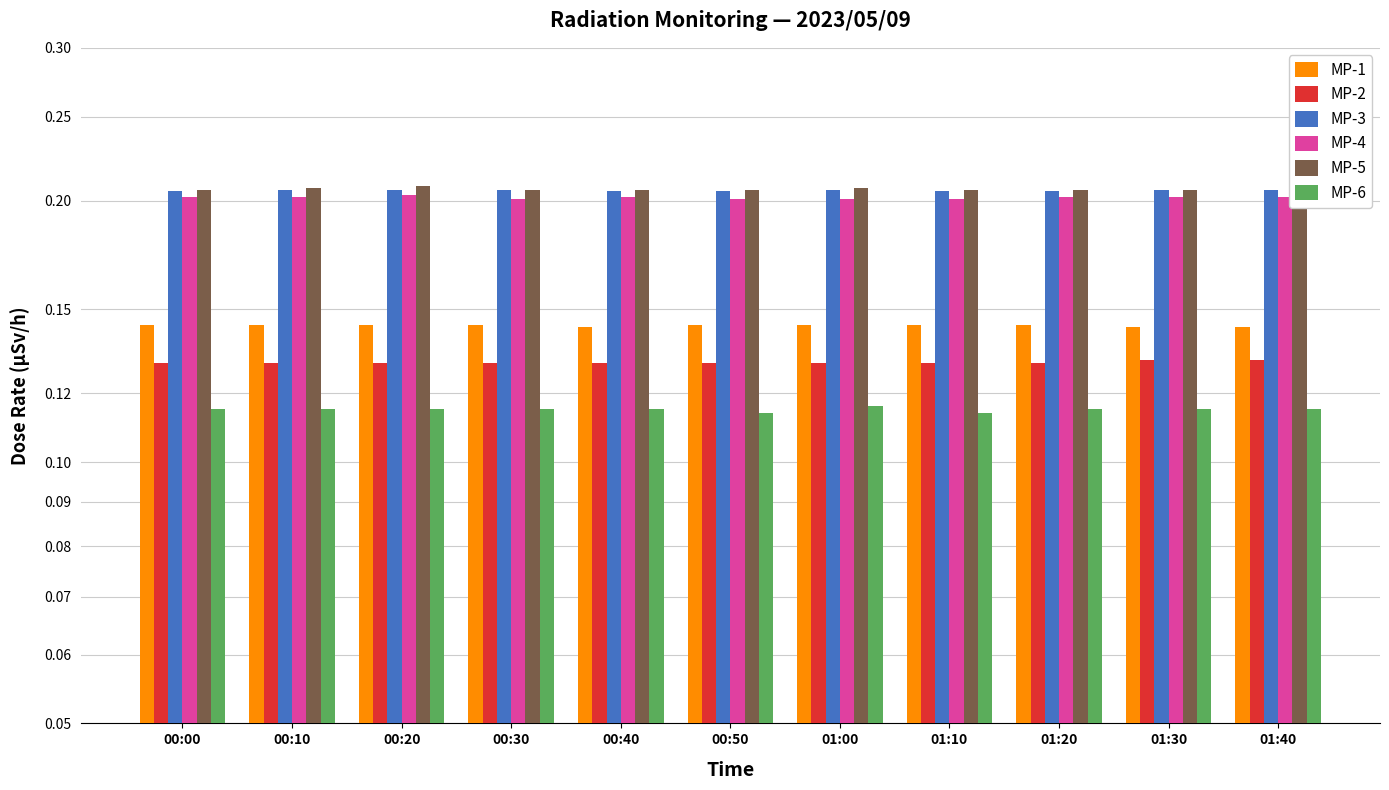

Reading right to left, extract all data points from this chart.

MP-1: 01:40=0.1	01:30=0.1	01:20=0.1	01:10=0.1	01:00=0.1	00:50=0.1	00:40=0.1	00:30=0.1	00:20=0.1	00:10=0.1	00:00=0.1
MP-2: 01:40=0.1	01:30=0.1	01:20=0.1	01:10=0.1	01:00=0.1	00:50=0.1	00:40=0.1	00:30=0.1	00:20=0.1	00:10=0.1	00:00=0.1
MP-3: 01:40=0.2	01:30=0.2	01:20=0.2	01:10=0.2	01:00=0.2	00:50=0.2	00:40=0.2	00:30=0.2	00:20=0.2	00:10=0.2	00:00=0.2
MP-4: 01:40=0.2	01:30=0.2	01:20=0.2	01:10=0.2	01:00=0.2	00:50=0.2	00:40=0.2	00:30=0.2	00:20=0.2	00:10=0.2	00:00=0.2
MP-5: 01:40=0.2	01:30=0.2	01:20=0.2	01:10=0.2	01:00=0.2	00:50=0.2	00:40=0.2	00:30=0.2	00:20=0.2	00:10=0.2	00:00=0.2
MP-6: 01:40=0.1	01:30=0.1	01:20=0.1	01:10=0.1	01:00=0.1	00:50=0.1	00:40=0.1	00:30=0.1	00:20=0.1	00:10=0.1	00:00=0.1